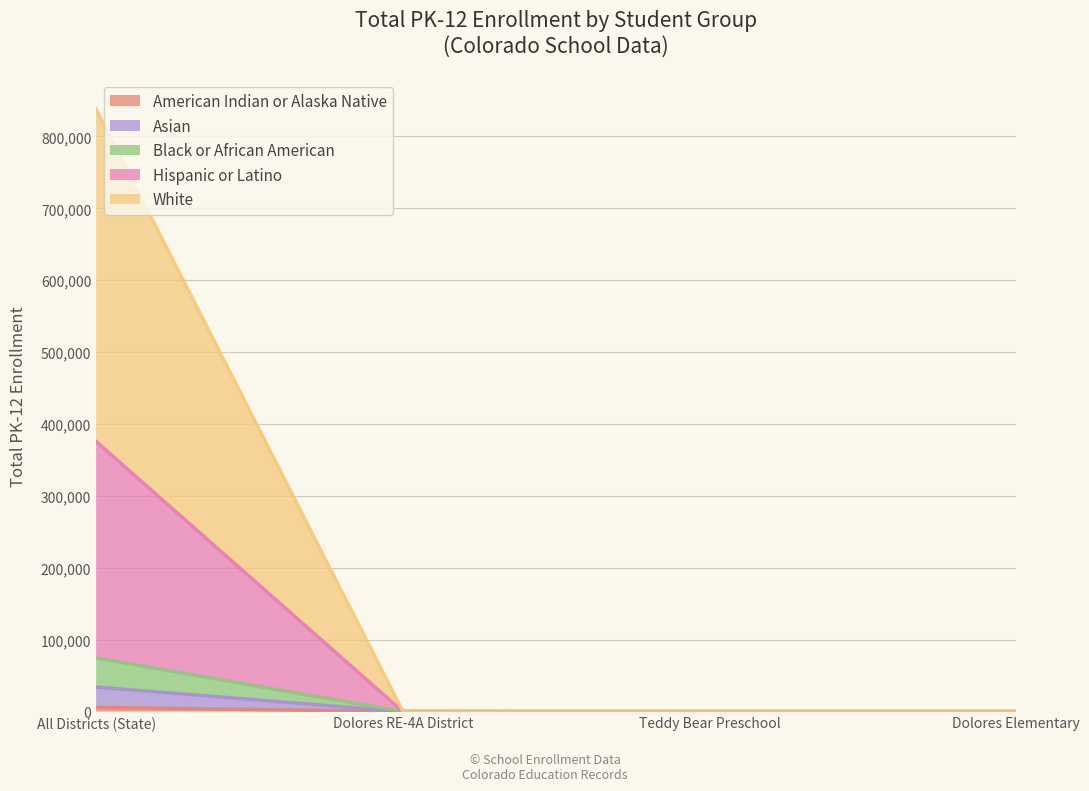

At how many categories does at least one series exceed 154551?

1